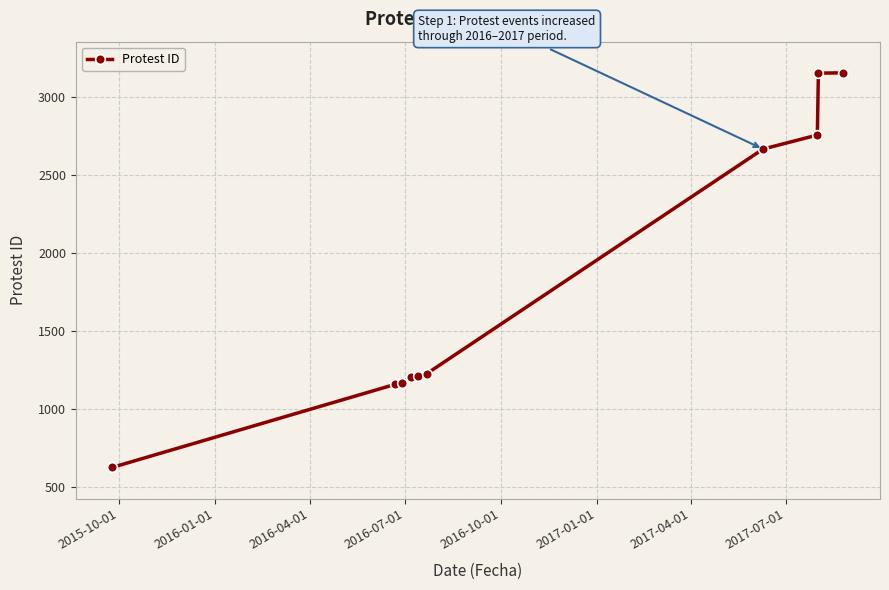

What is the smallest value displayed?

624